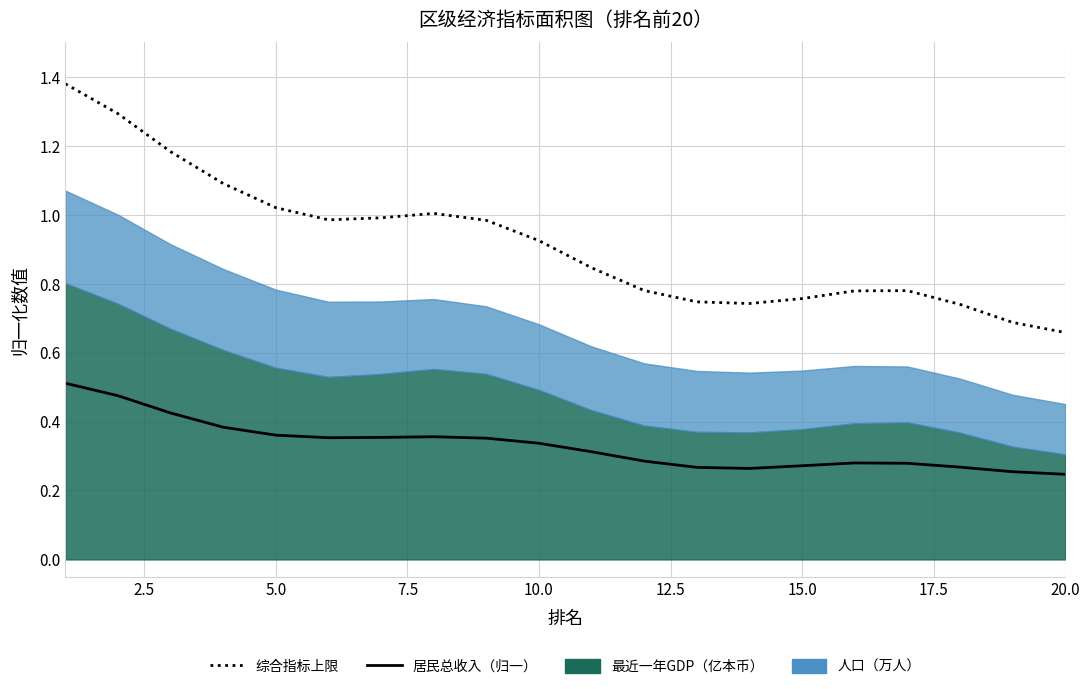

How many data points does each series have?

20